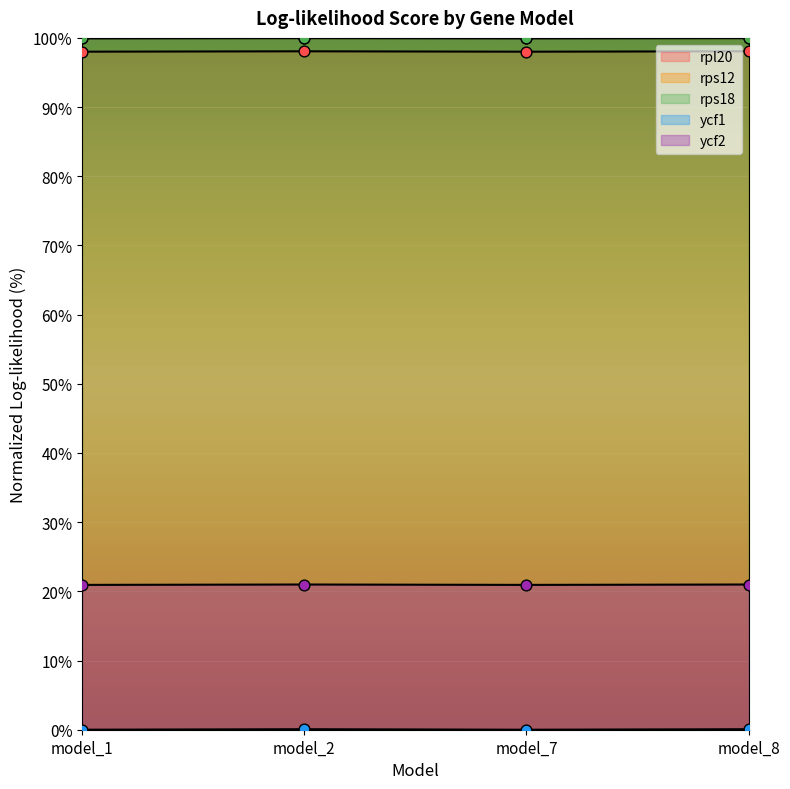

What are all the series names shown in the legend?

rpl20, rps12, rps18, ycf1, ycf2